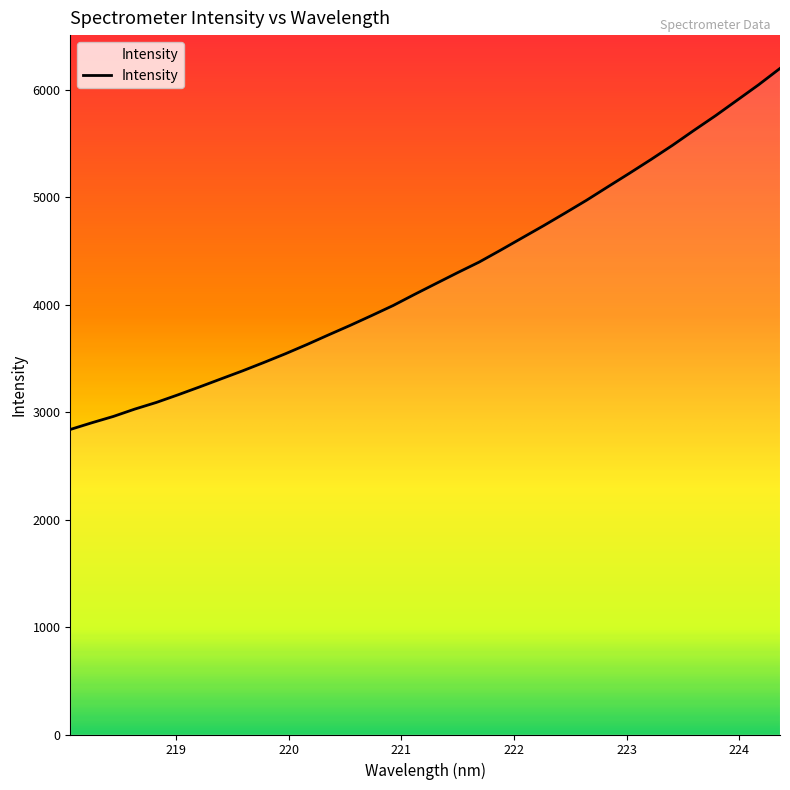

What is the difference between the maximum and minimum values?

3360.5